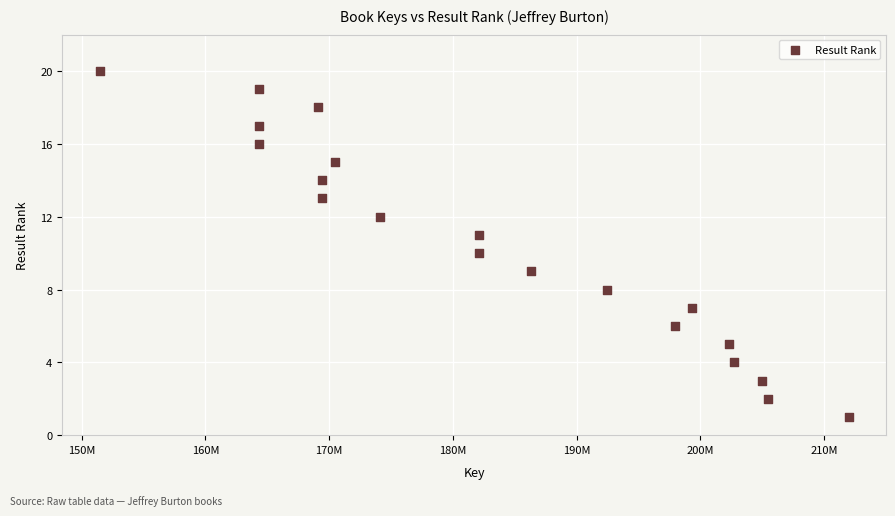

What is the range of Y values (max minus min)?

19